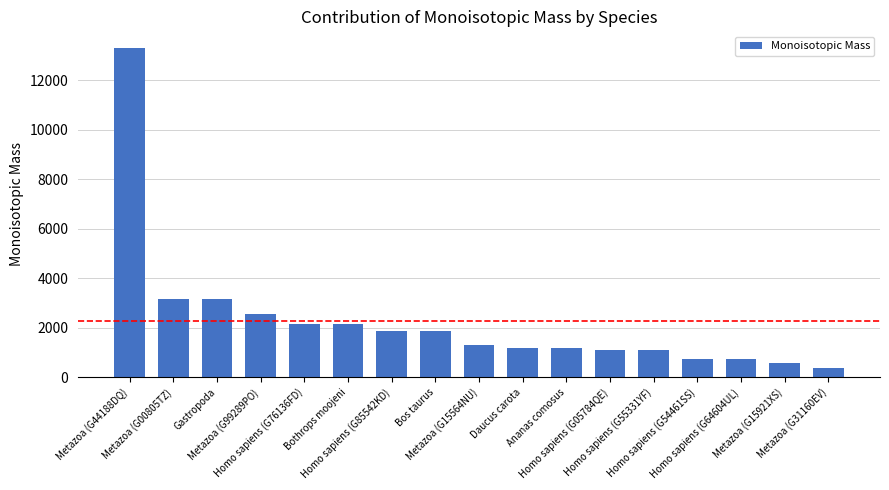

What is the approximate value at Homo sapiens (G64604UL)?

748.3